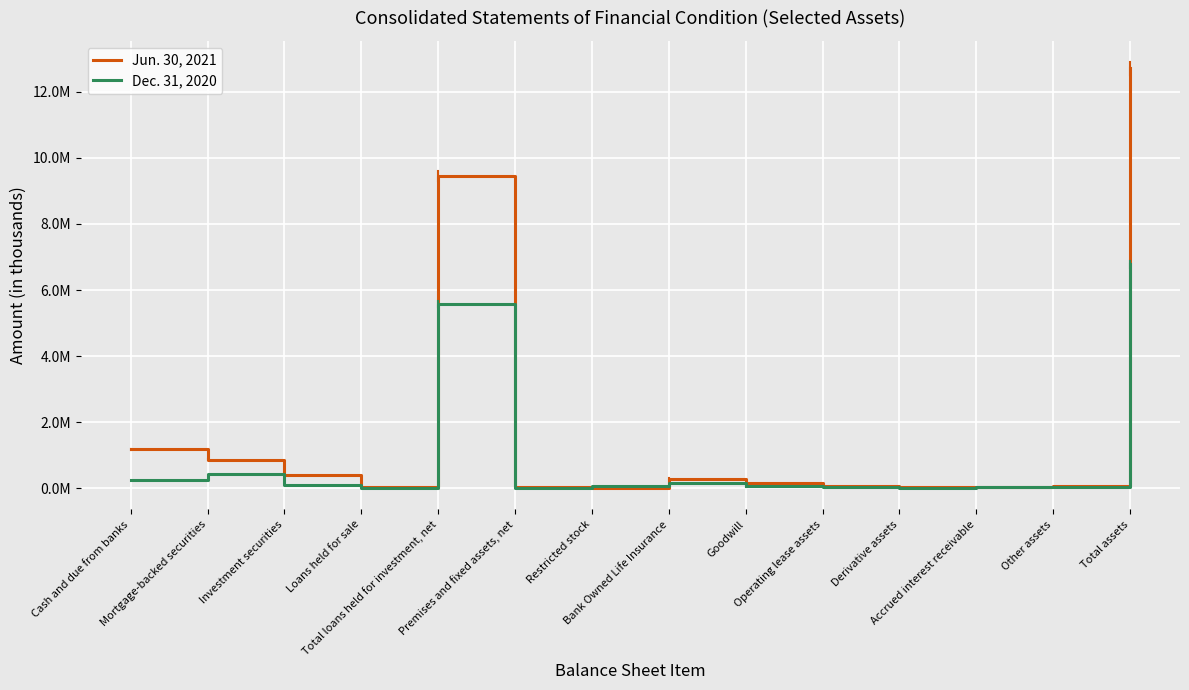

What are all the series names shown in the legend?

Jun. 30, 2021, Dec. 31, 2020